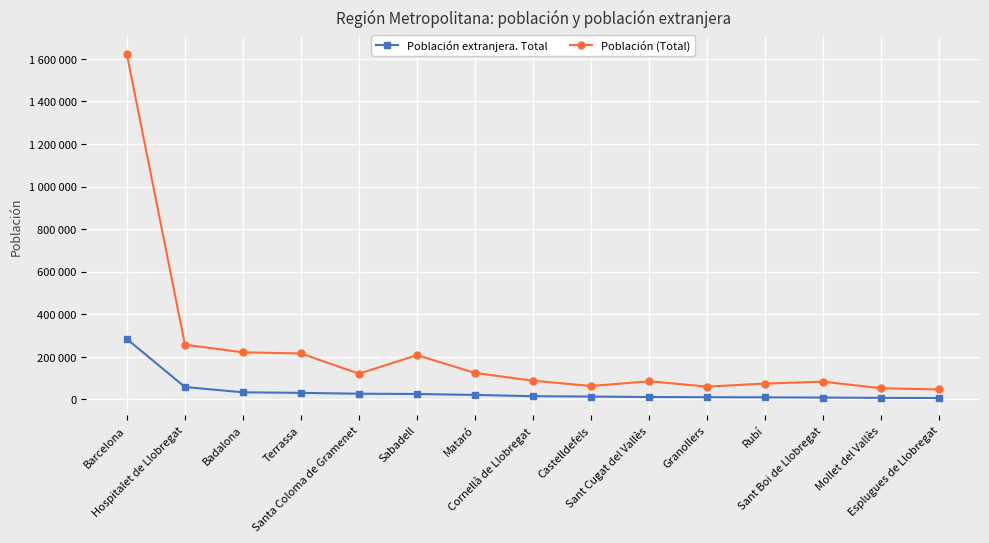

The value of Población extranjera. Total at Barcelona is 89933. True or false?

False